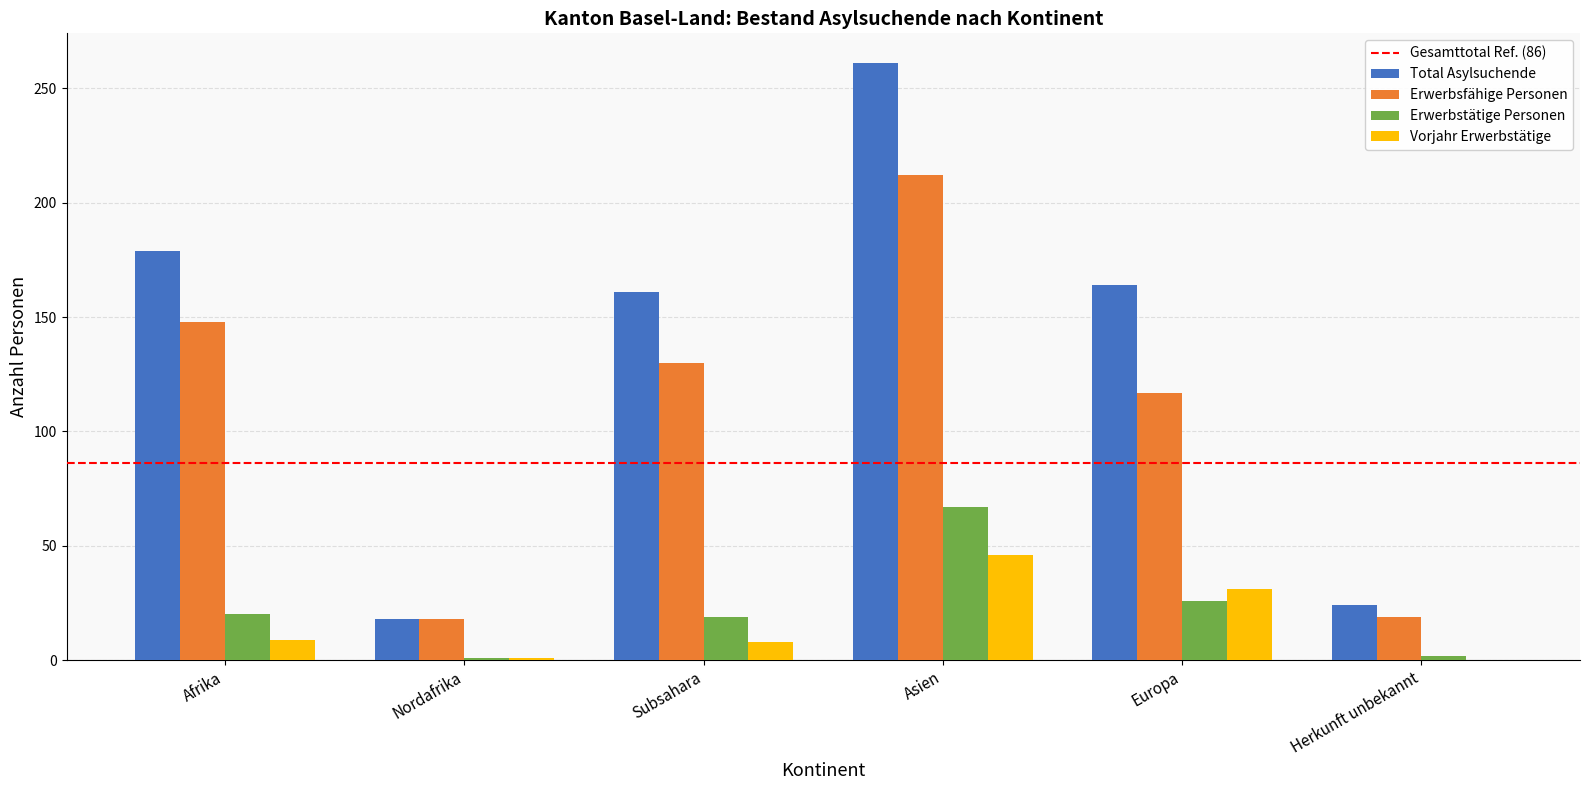

Which category has the highest value in the Erwerbstätige Personen series?

Asien